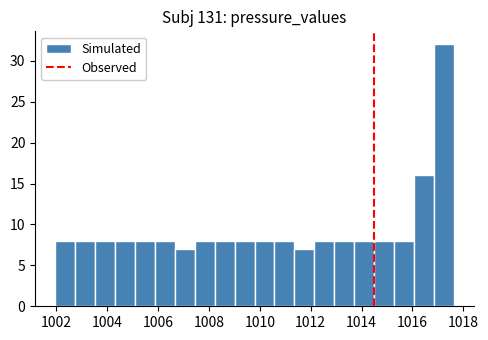

Around what value on the x-axis is the tallest bar? Give the approximate position of its centre, as read against the axis.

1017.2